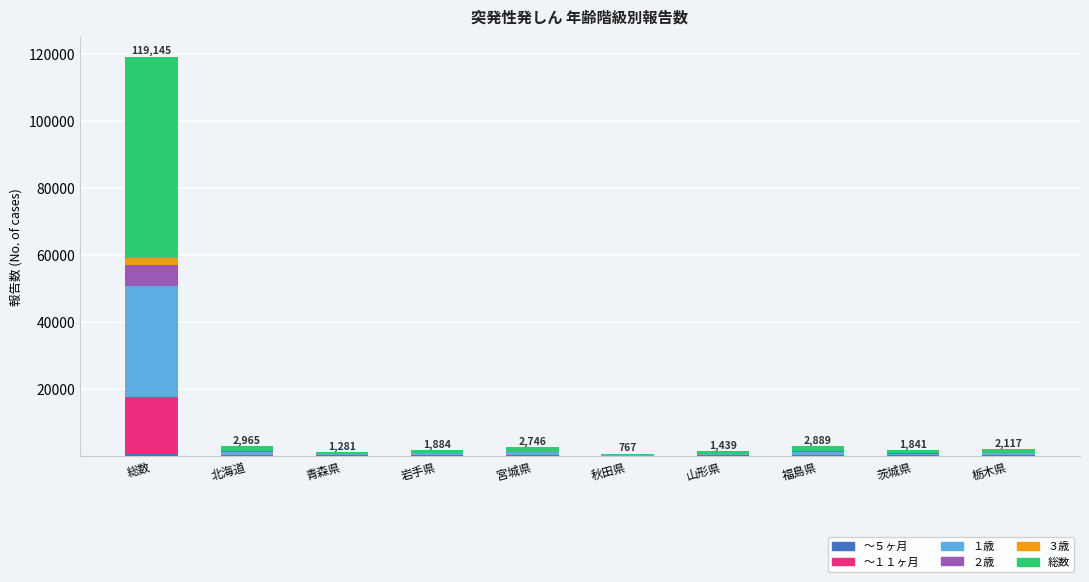

At which category is the sum across all series the highest?

総数